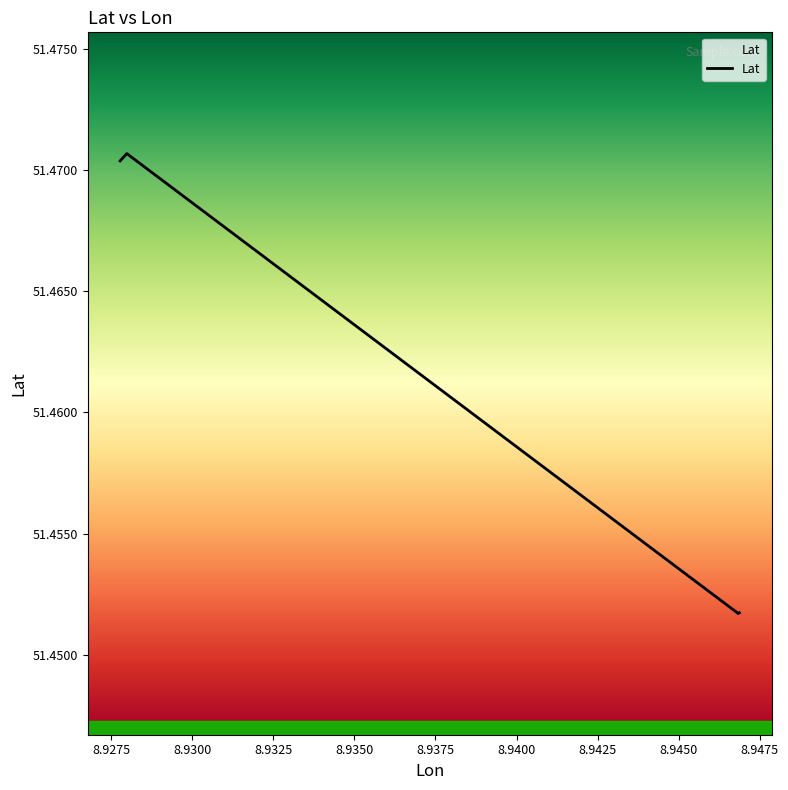

How many values are between 51 and 52?

4